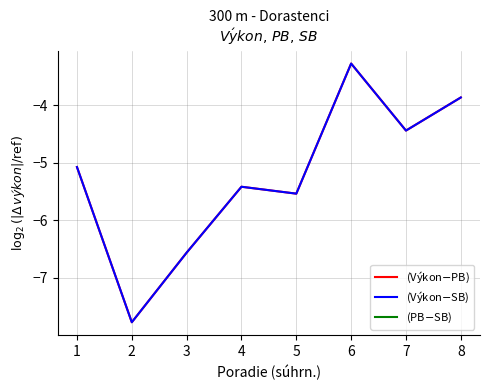

Which series has the largest total across all categories?

(Výkon$-$PB)